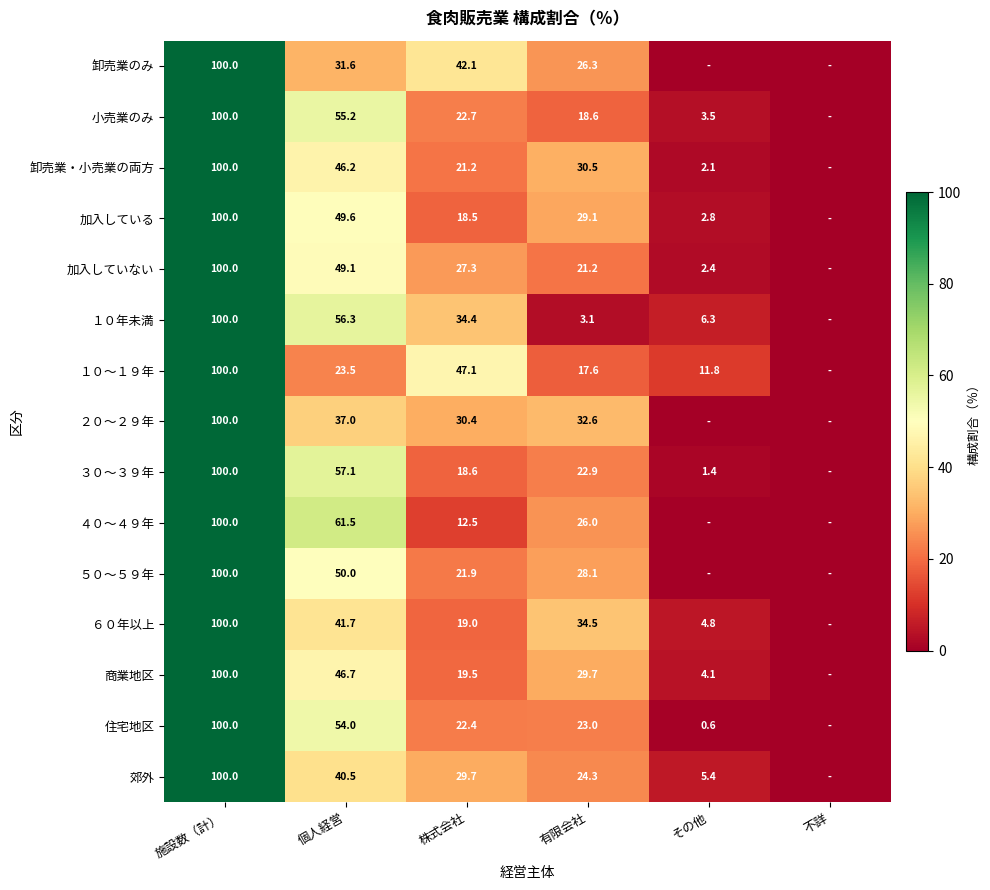

The 卸売業のみ series shows 12.5 at 株式会社. True or false?

False